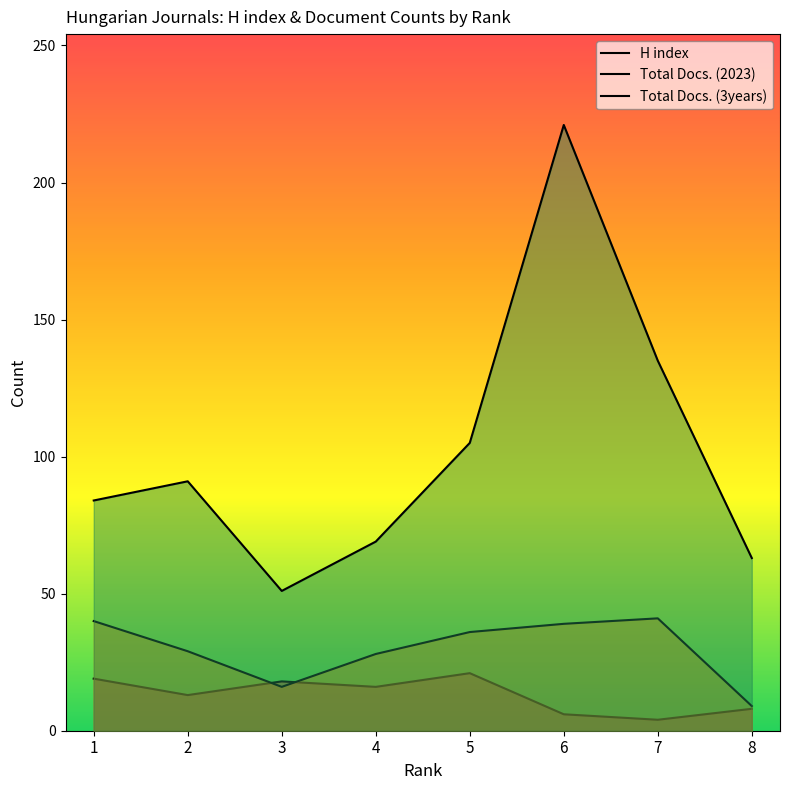

What is the sum of all Total Docs. (2023) values?

238